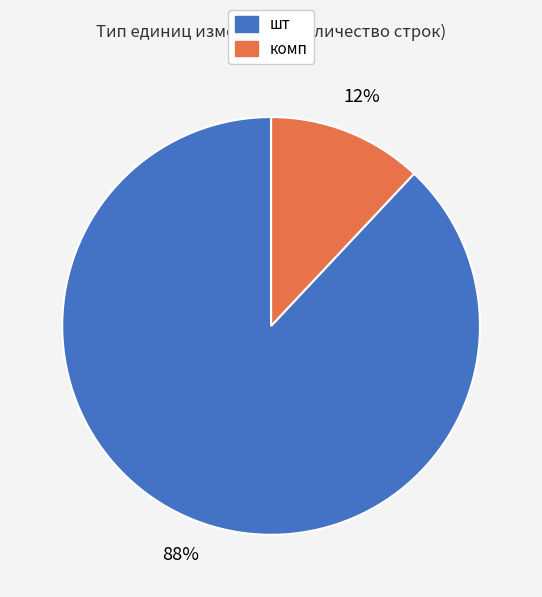

Which category has the smallest portion of the pie?

комп